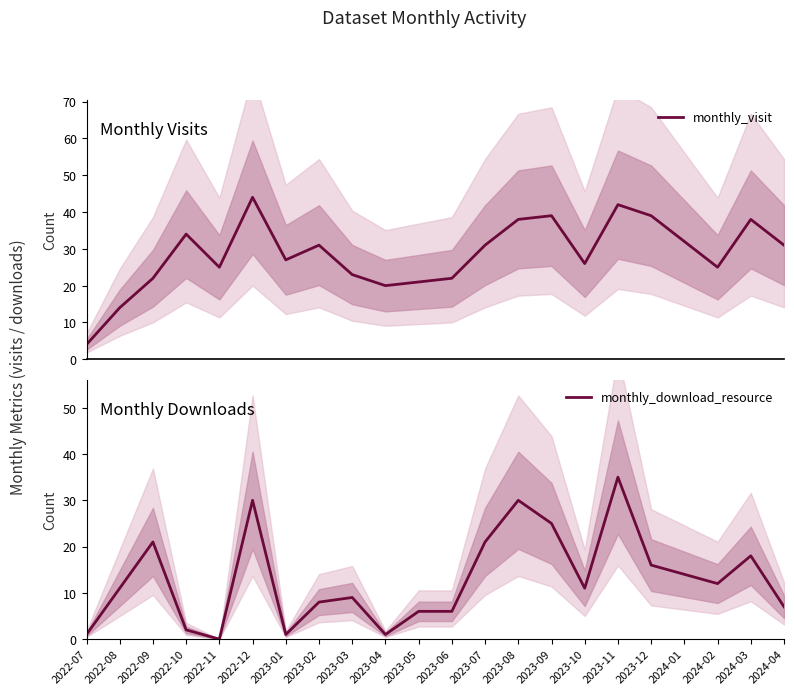

How many data points in monthly_visit are above 31?

8